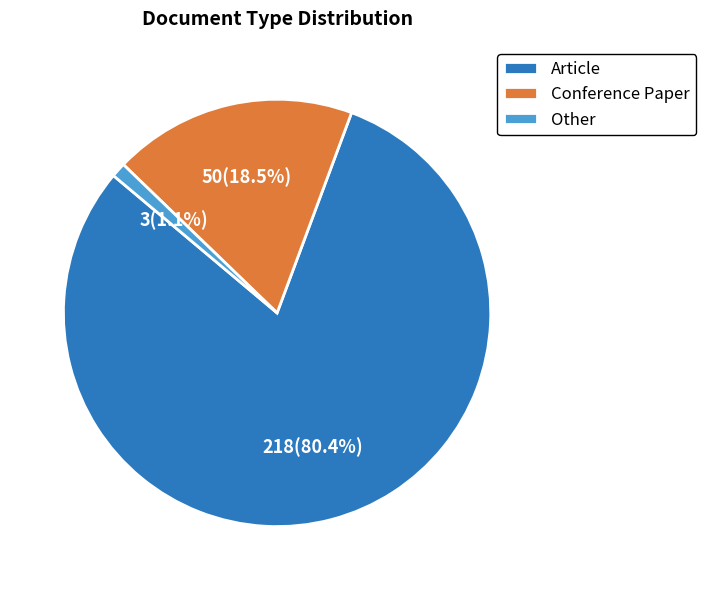

Is Conference Paper the majority of the pie?

No